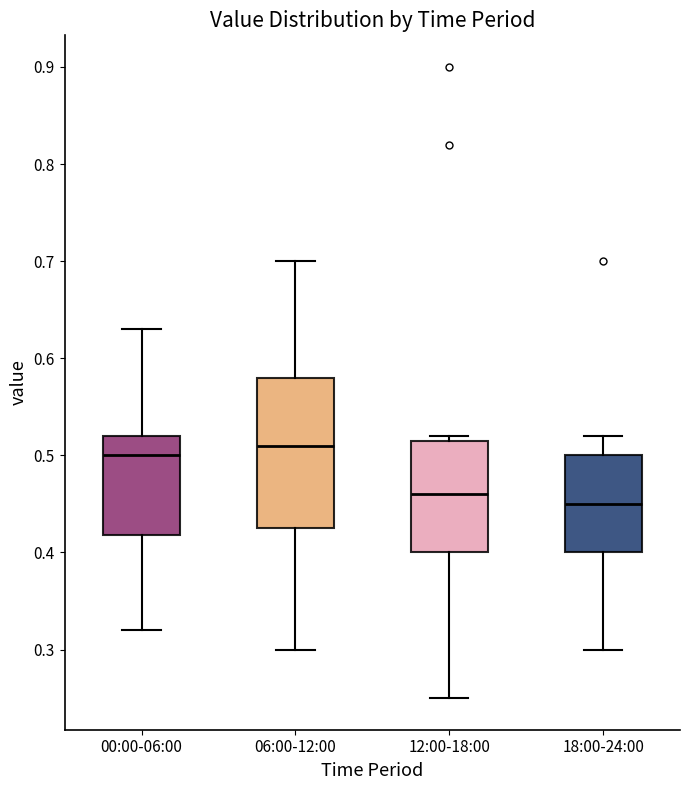

Which box is the tallest, from its lower edge to its upper edge?

06:00-12:00